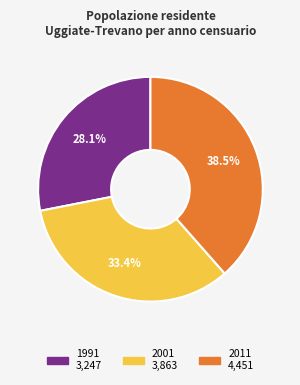

Which category has the smallest portion of the pie?

1991